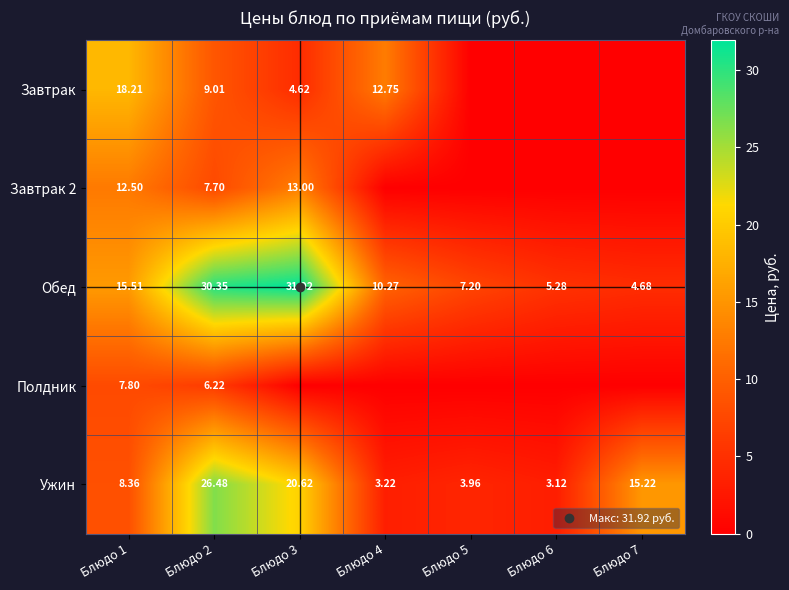

How many data points in Ужин are above 8?

4